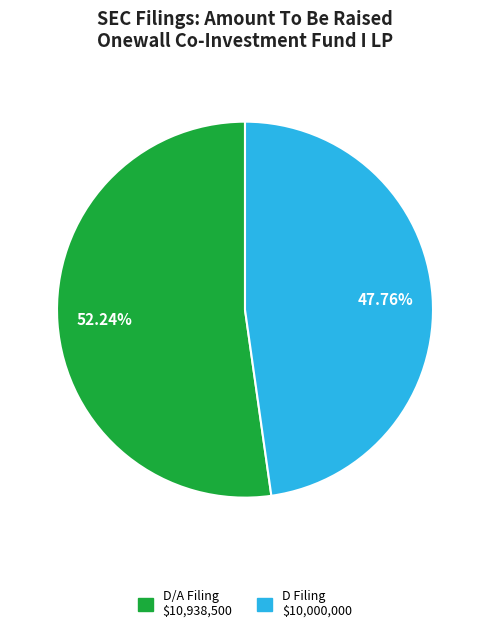

Count the number of slices in the pie.

2